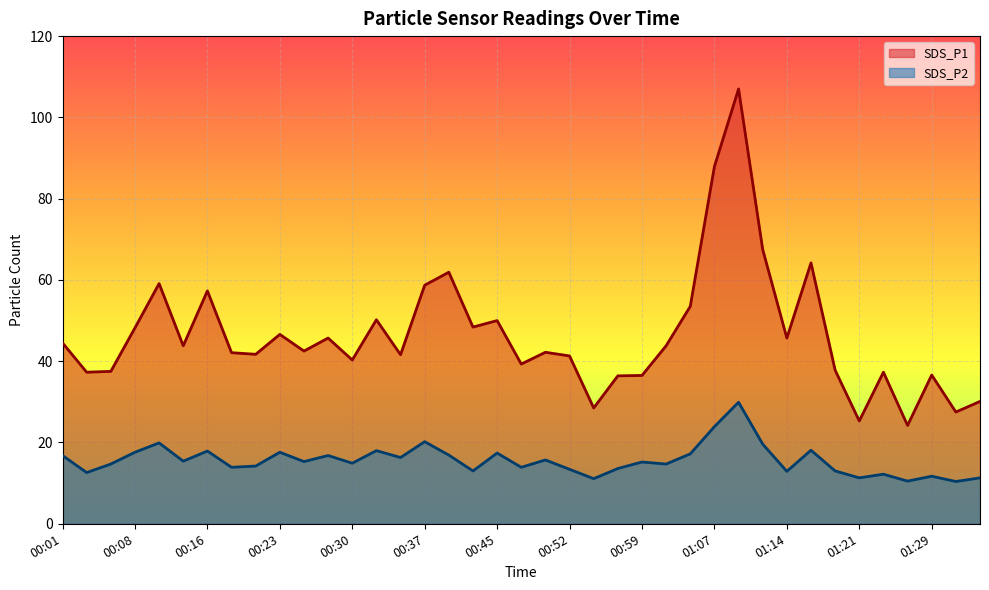

Reading left to right, extract all data points from this chart.

SDS_P1: 00:01=44.5	00:03=37.3	00:06=37.5	00:08=48.2	00:11=59.1	00:13=43.8	00:16=57.3	00:18=42.1	00:20=41.7	00:23=46.6	00:25=42.5	00:28=45.7	00:30=40.3	00:33=50.2	00:35=41.6	00:37=58.7	00:40=61.9	00:42=48.4	00:45=50.0	00:47=39.3	00:50=42.2	00:52=41.3	00:55=28.5	00:57=36.4	00:59=36.5	01:02=43.8	01:04=53.5	01:07=87.9	01:09=107.0	01:12=67.5	01:14=45.7	01:16=64.2	01:19=37.8	01:21=25.3	01:24=37.3	01:26=24.2	01:29=36.6	01:31=27.5	01:33=30.1
SDS_P2: 00:01=16.8	00:03=12.6	00:06=14.7	00:08=17.6	00:11=19.9	00:13=15.4	00:16=17.9	00:18=13.9	00:20=14.2	00:23=17.6	00:25=15.3	00:28=16.8	00:30=14.9	00:33=18.0	00:35=16.3	00:37=20.2	00:40=16.9	00:42=13.0	00:45=17.4	00:47=13.9	00:50=15.7	00:52=13.4	00:55=11.1	00:57=13.6	00:59=15.2	01:02=14.7	01:04=17.2	01:07=23.9	01:09=29.9	01:12=19.6	01:14=12.9	01:16=18.1	01:19=13.0	01:21=11.3	01:24=12.2	01:26=10.5	01:29=11.7	01:31=10.4	01:33=11.3